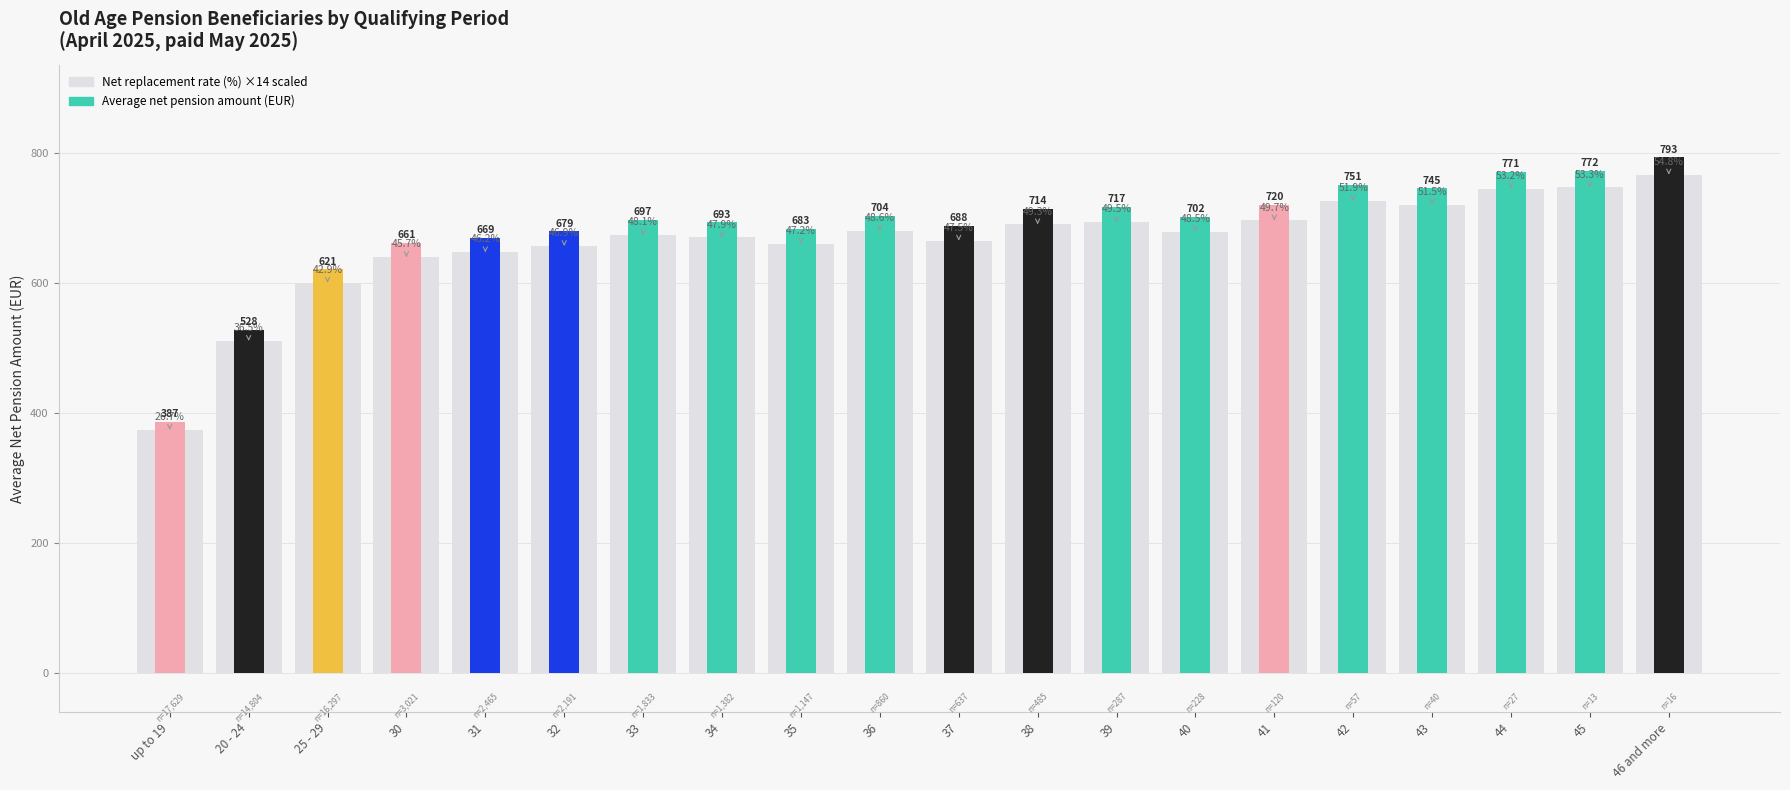

How many values in the Net replacement rate (%) series are below 678?

10